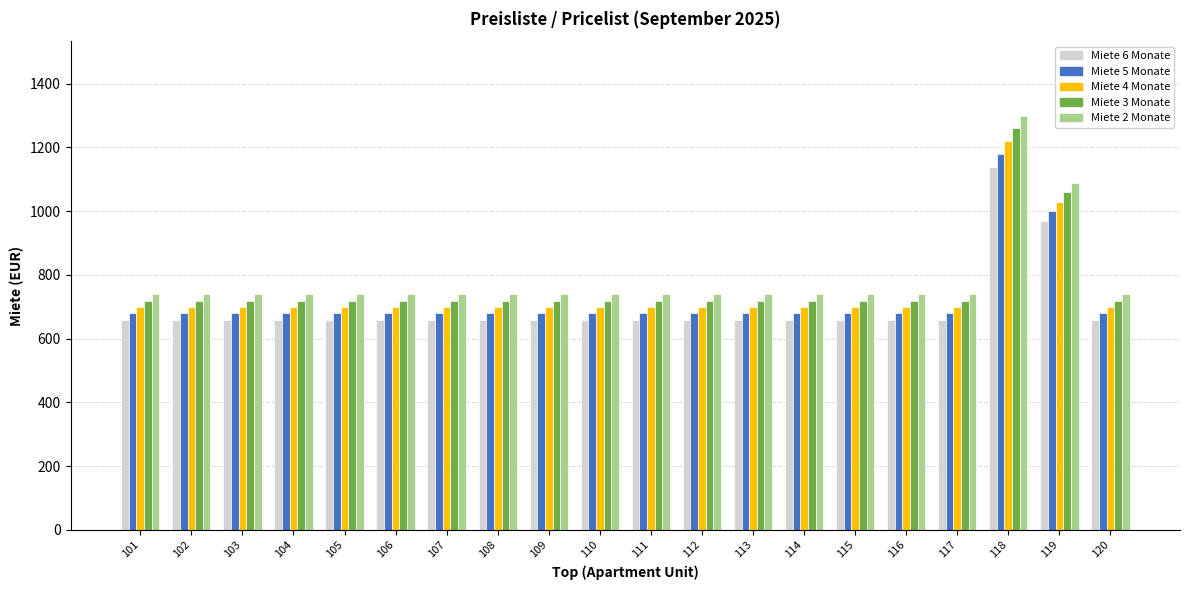

How many bars are there in total?

100